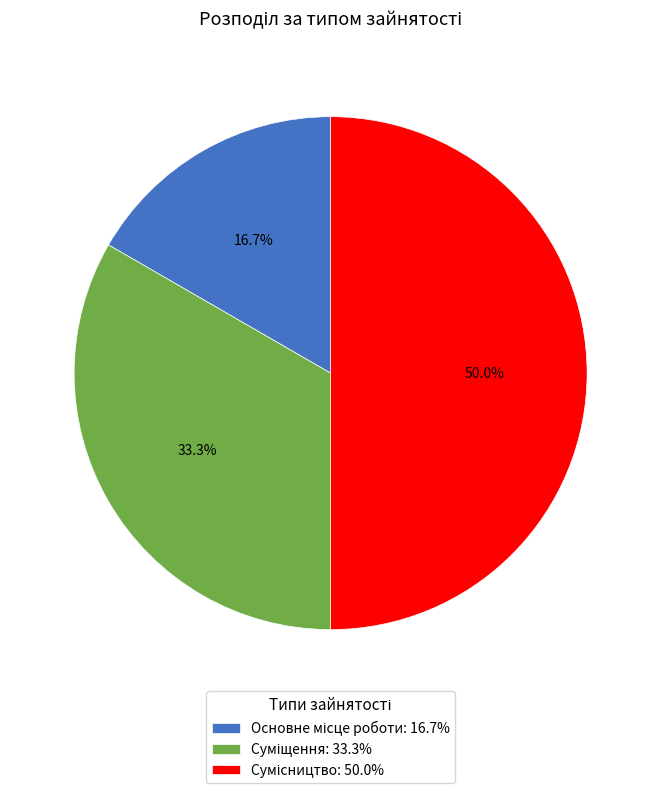

How many slices are in this pie chart?

3